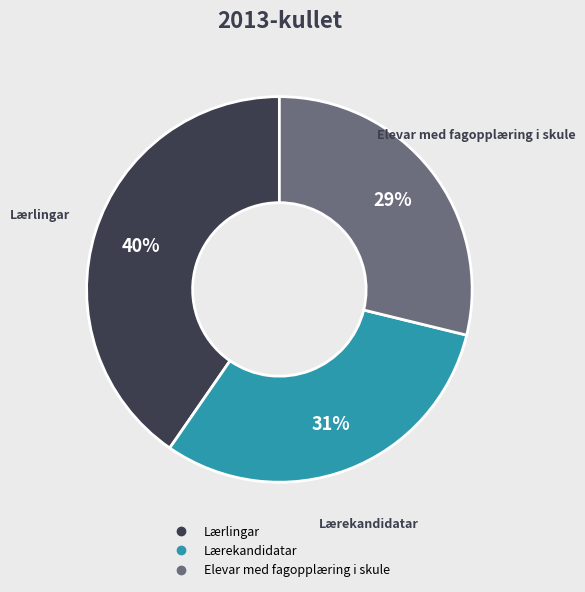

Rank the categories by value from highest to lowest.

Lærlingar, Lærekandidatar, Elevar med fagopplæring i skule